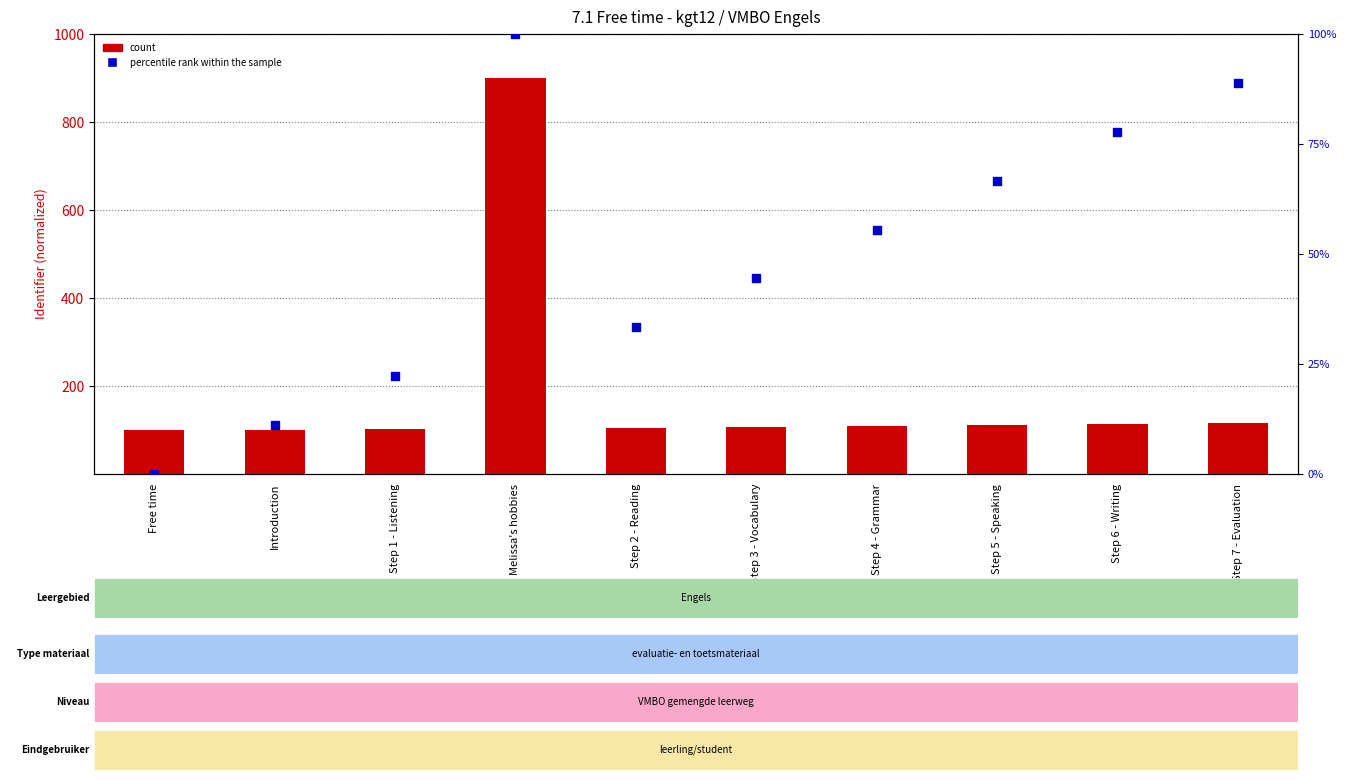

Which series reaches the minimum Y coordinate?

percentile rank within the sample